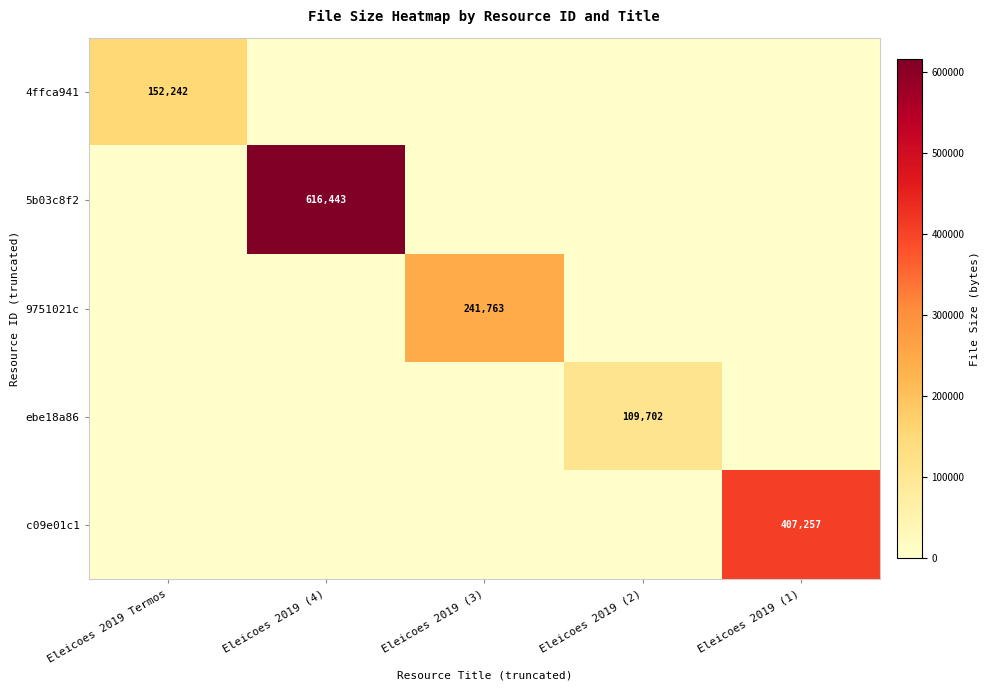

At how many categories does at least one series exceed 210579?

3